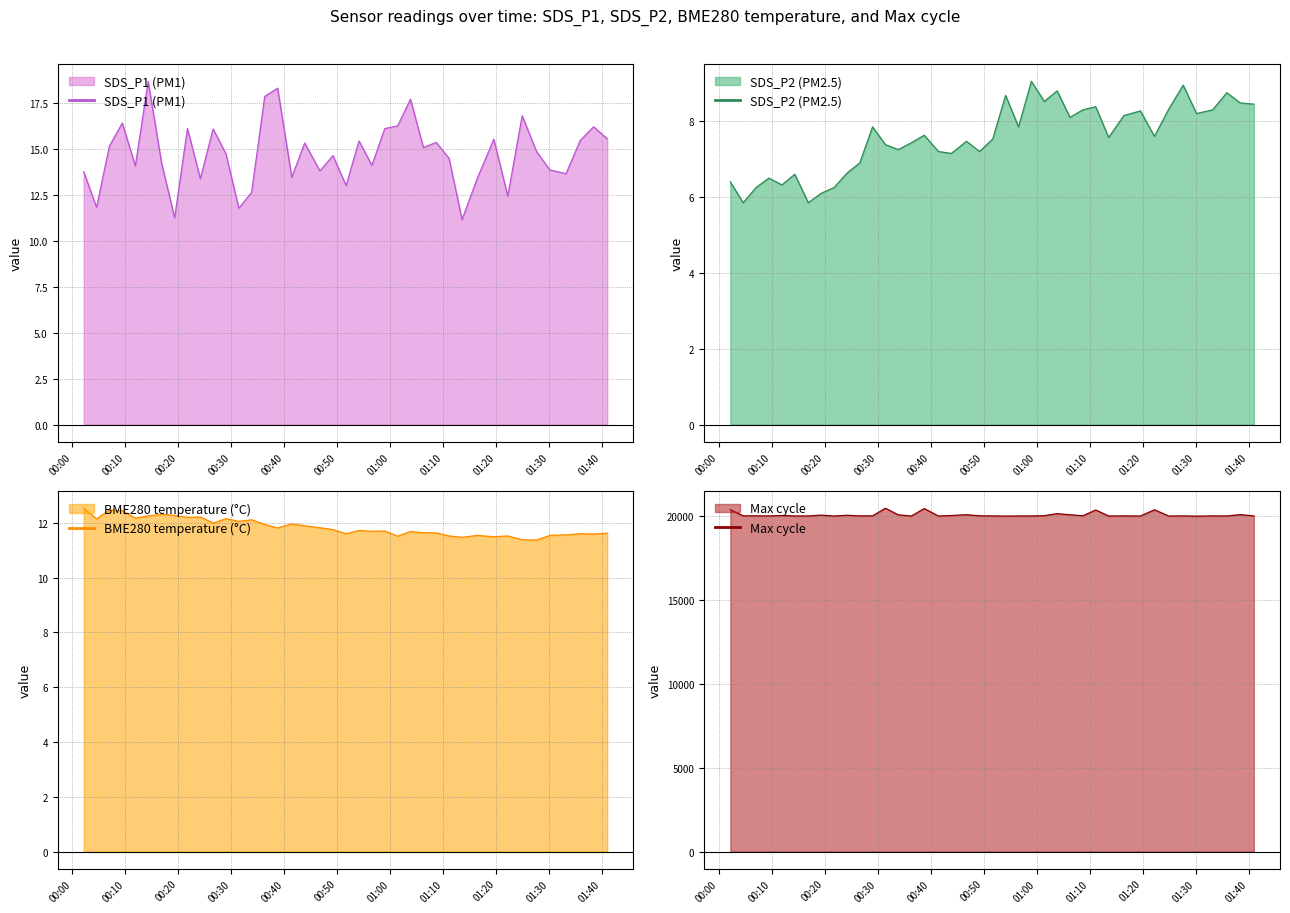

What is the maximum value for BME280 temperature (°C)?

12.5